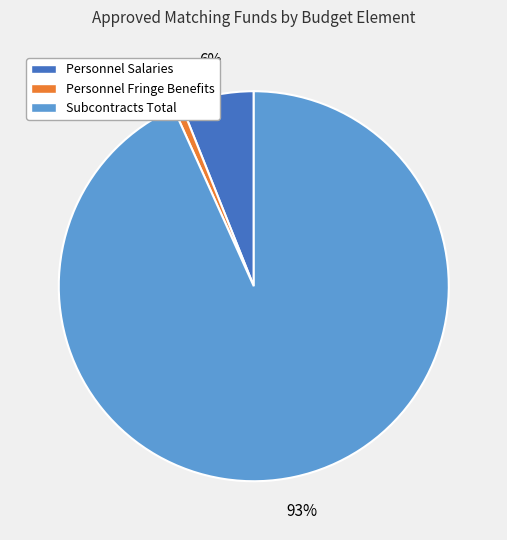

Is there a majority slice in this chart?

Yes